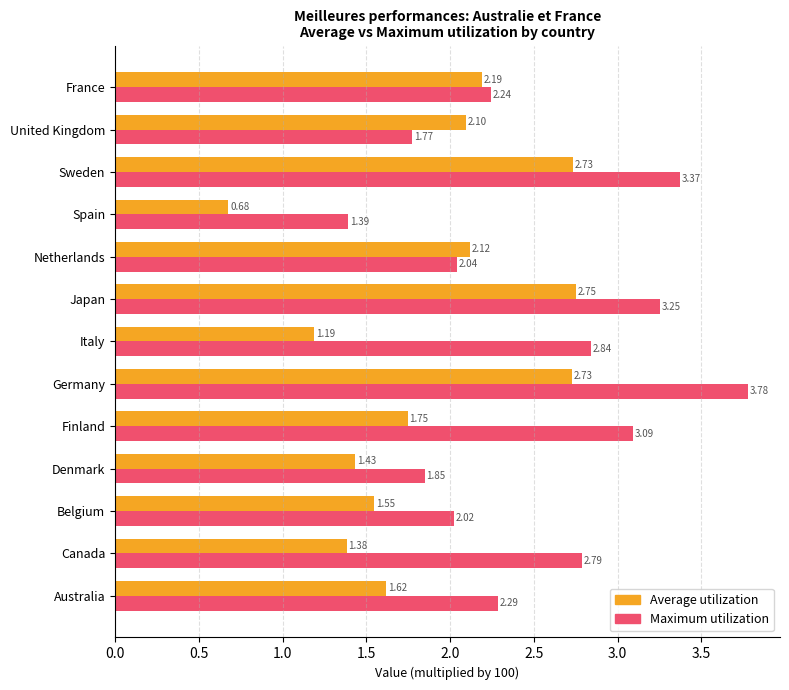

List the series in order of their overall mean, highest first.

Maximum utilization, Average utilization